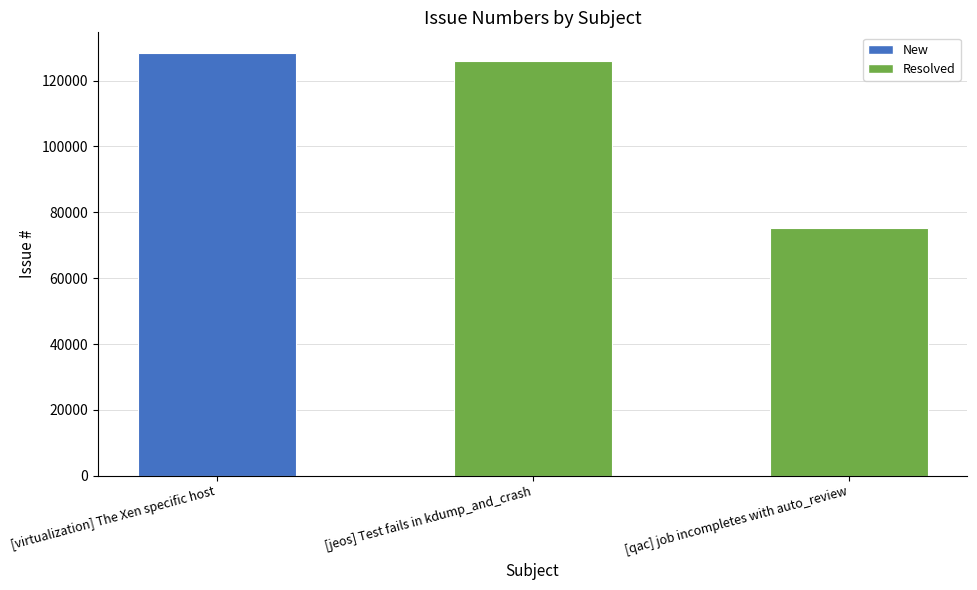

What is the maximum value shown in the chart?

128222